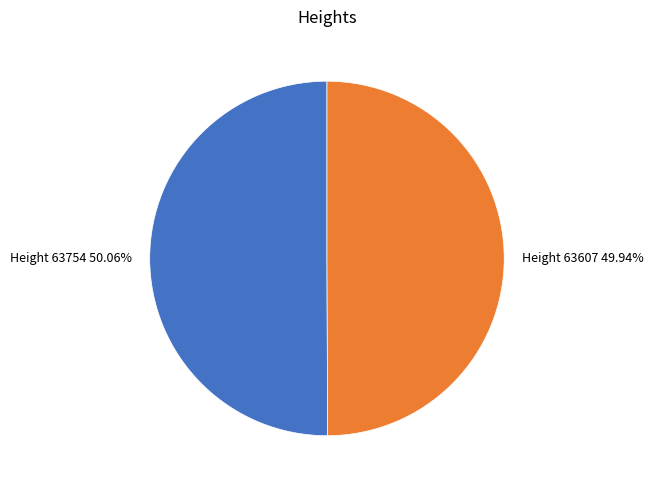

Is the sum of Height 63754 and Height 63607 greater than half?

Yes